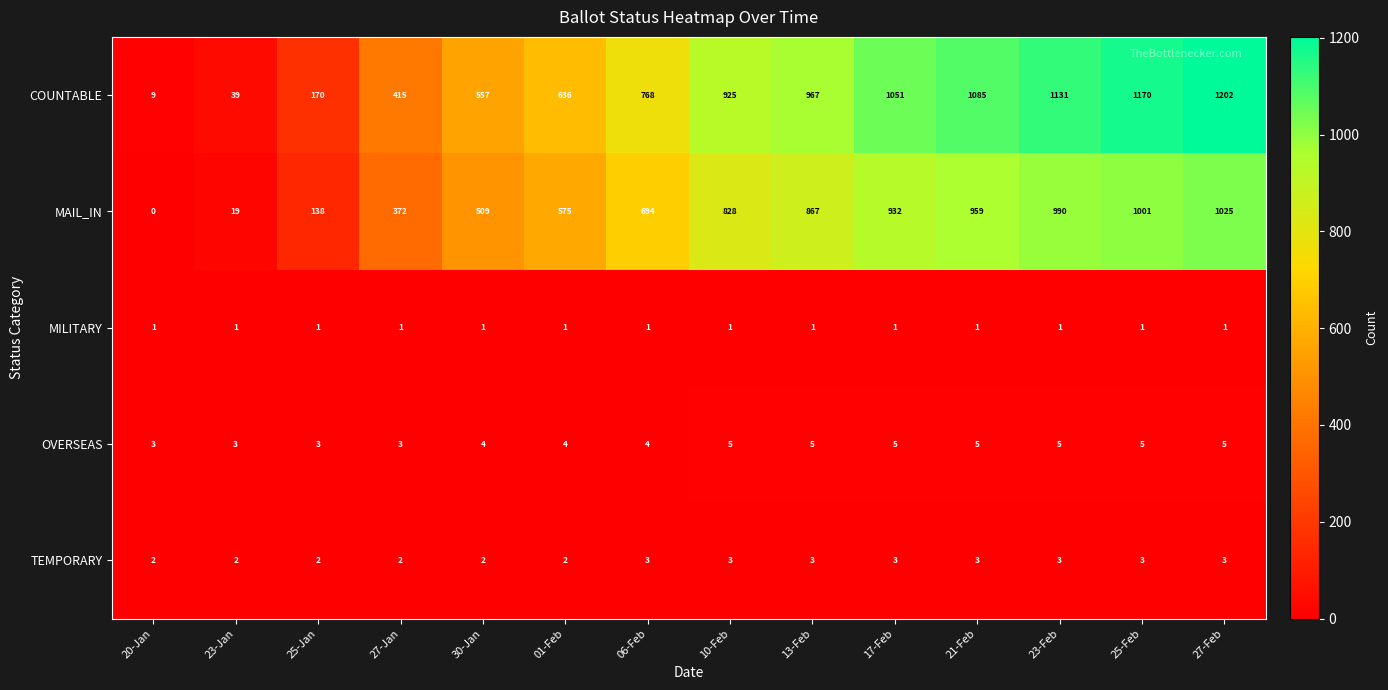

At which label is COUNTABLE closest to 605?

01-Feb